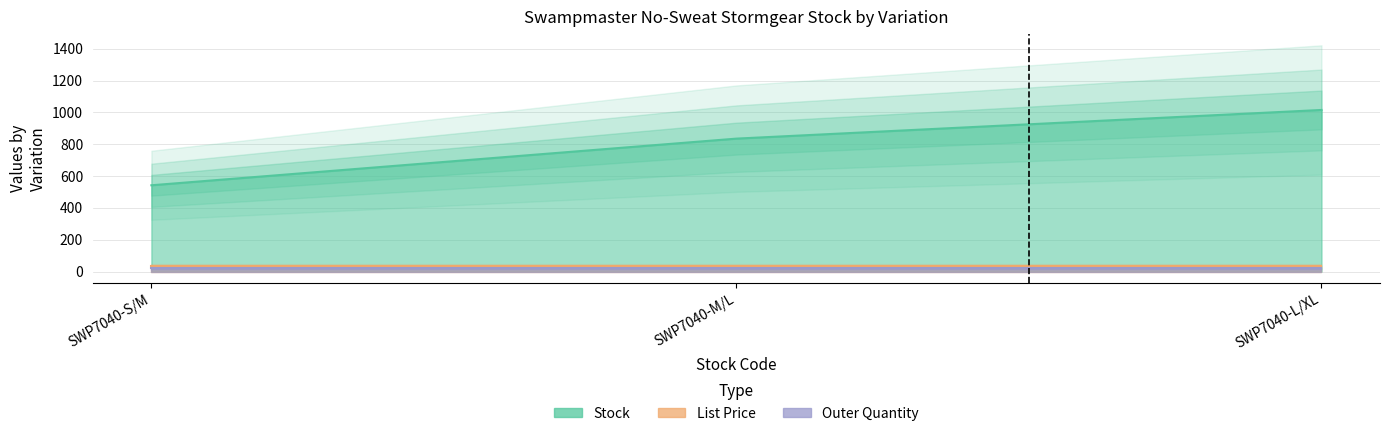

Which series changed the most between SWP7040-S/M and SWP7040-M/L?

Stock